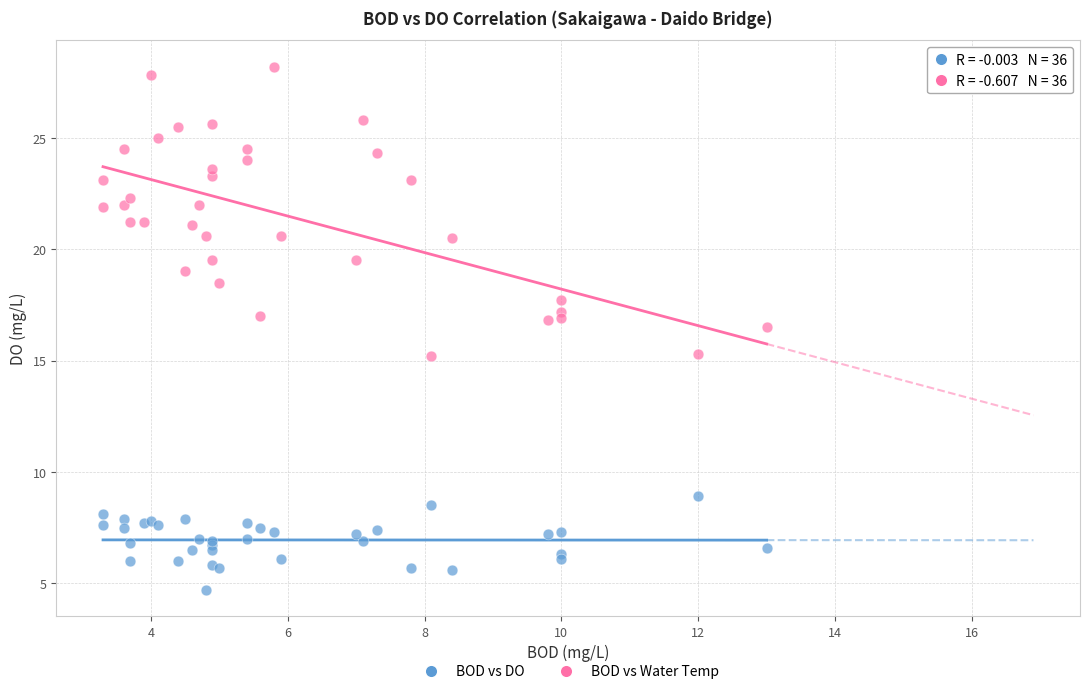

What is the X range (max minus min) for the scatter plot?

9.7